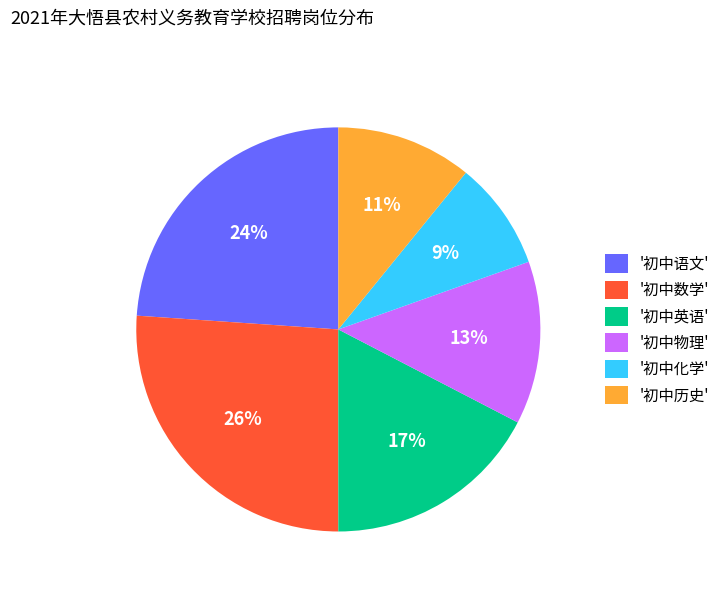

To the nearest percent, what is the average slice percentage?

17%